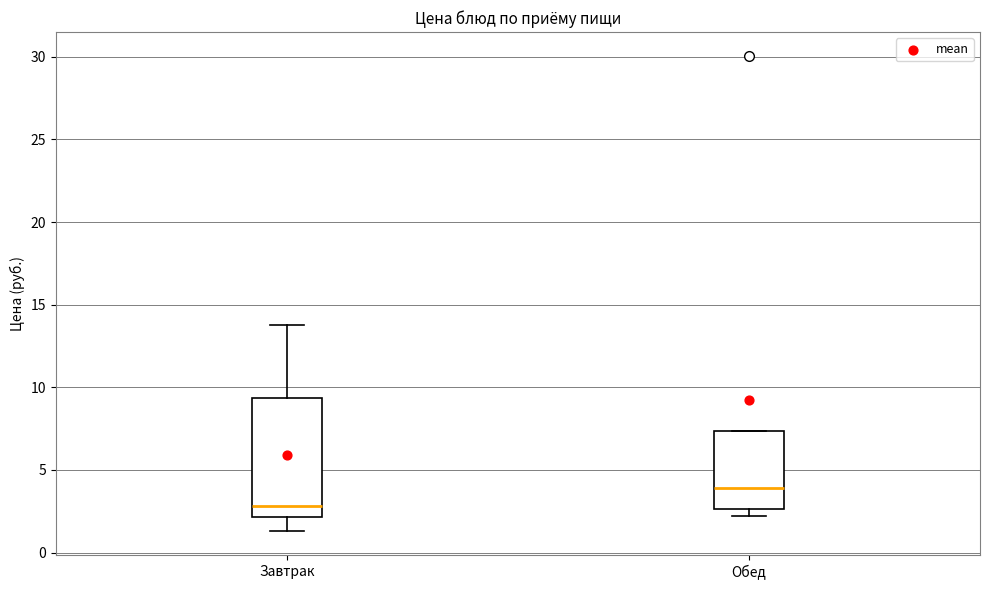

Reading left to right, read every box against the y-axis: the position of its median line, the range the box covers, and the ends of its whiskers. The values are not printed on the chart, so give them approximately, as read against the axis.

Завтрак: median 3.0, box 2.0 to 9.5, whiskers 1.5 to 14.0
Обед: median 4.0, box 2.5 to 7.5, whiskers 2.0 to 7.5